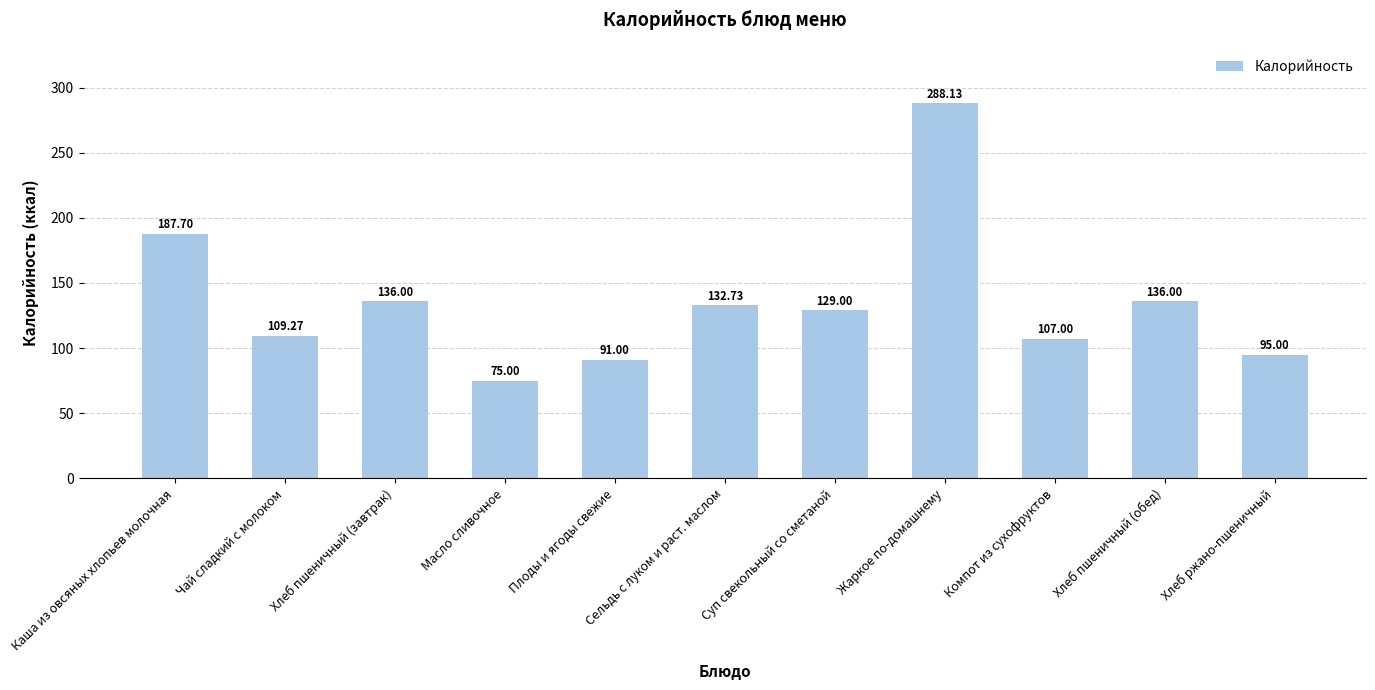

What is the difference between the maximum and second lowest values?

197.1